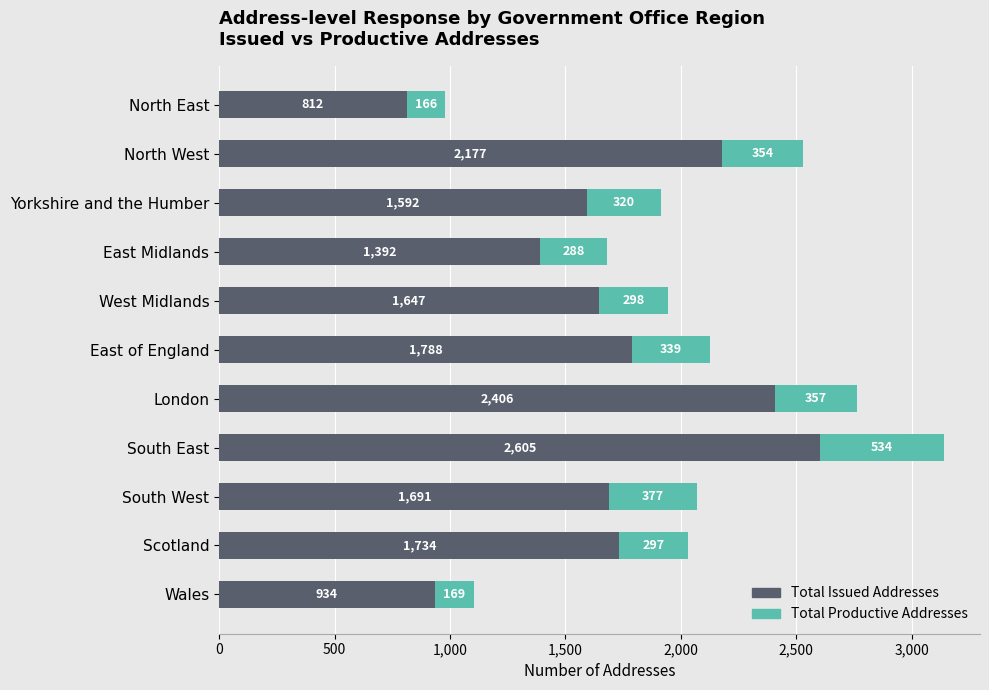

List the labels in order of Total Issued Addresses value, smallest first.

North East, Wales, East Midlands, Yorkshire and the Humber, West Midlands, South West, Scotland, East of England, North West, London, South East